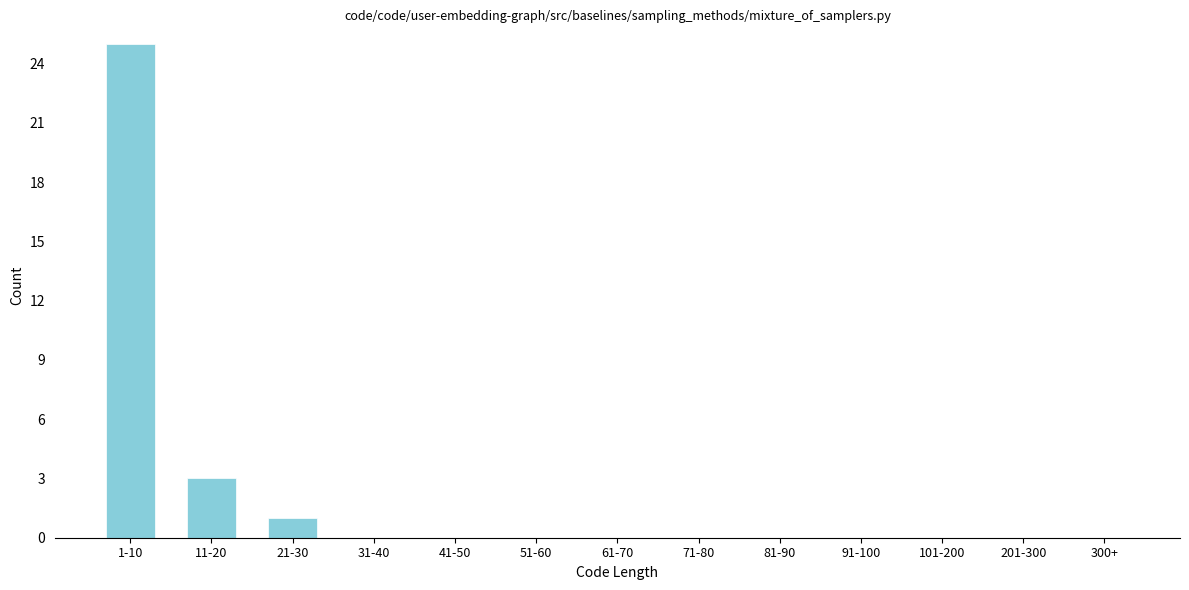

Reading left to right, list all the values displayed in this chart.

1-10=25	11-20=3	21-30=1	31-40=0	41-50=0	51-60=0	61-70=0	71-80=0	81-90=0	91-100=0	101-200=0	201-300=0	300+=0